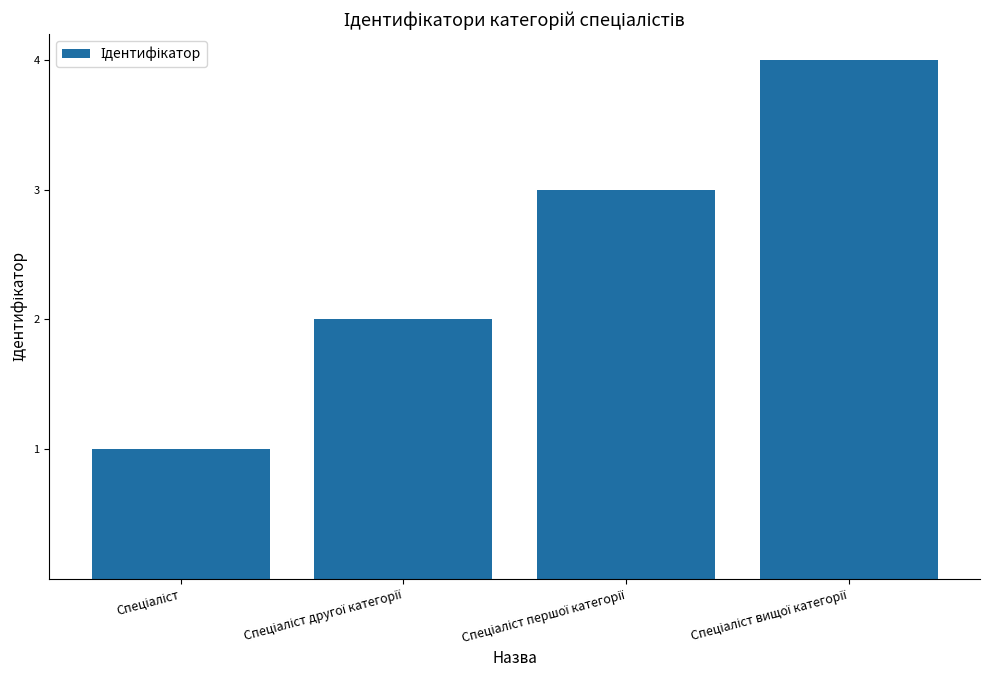

What is the sum of all values?

10